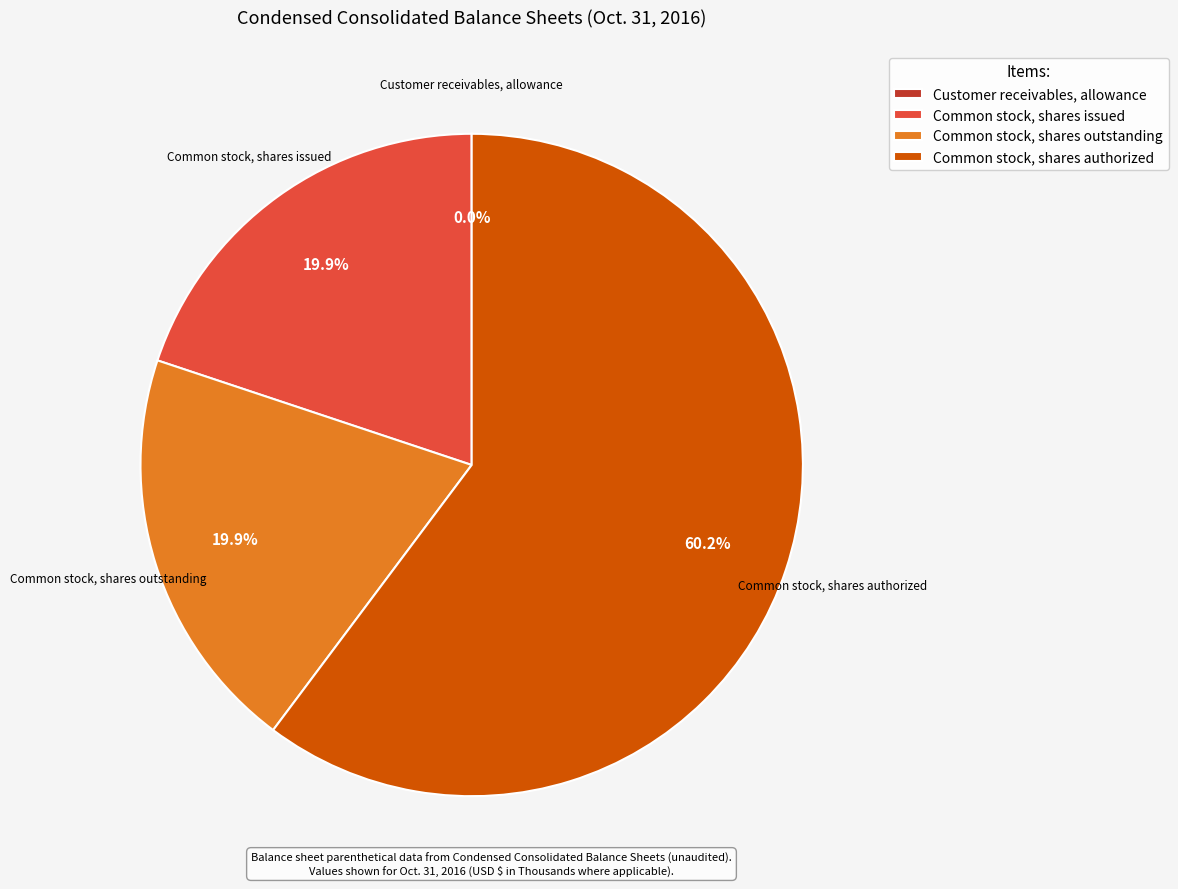

What portion of the pie excludes Common stock, shares outstanding?

80.1%